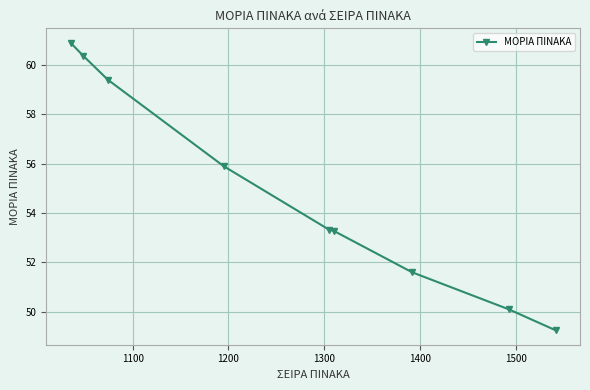

True or false: the data has more than 1 interior local peaks.

False